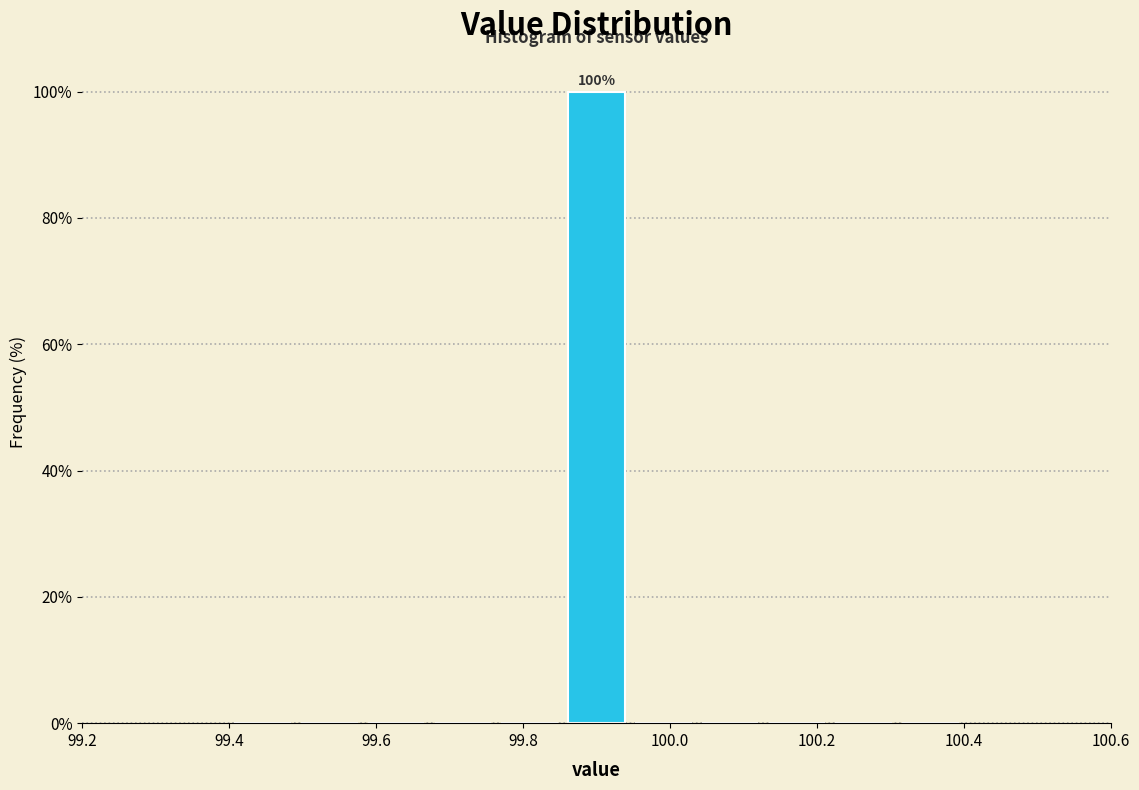

Over which range of the x-axis is the bar tallest?

99.86 to 99.94